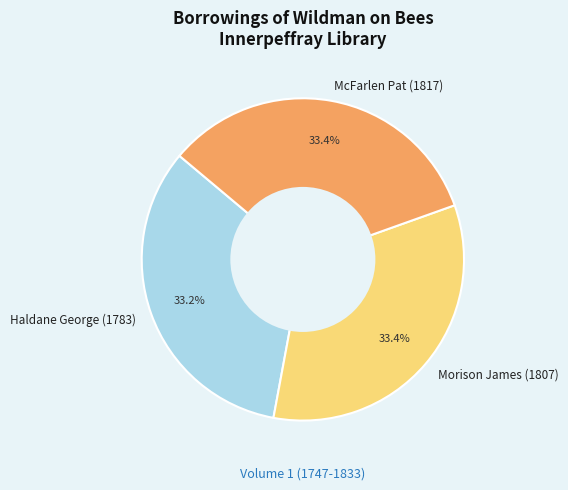

Does any single category account for the majority?

No